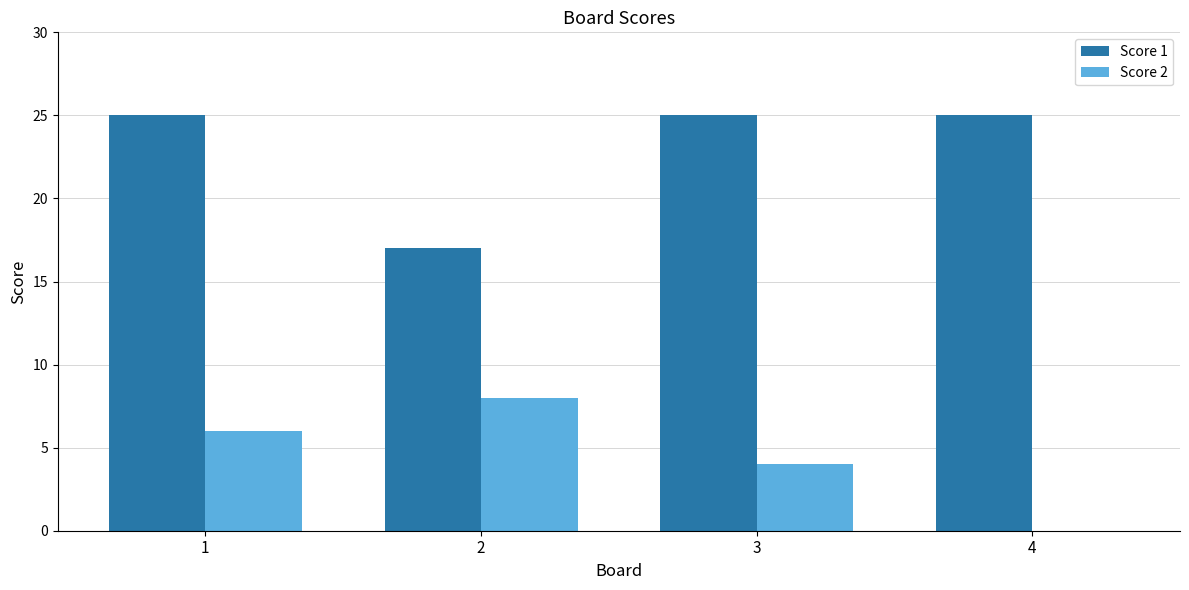

How many groups of bars are there?

4